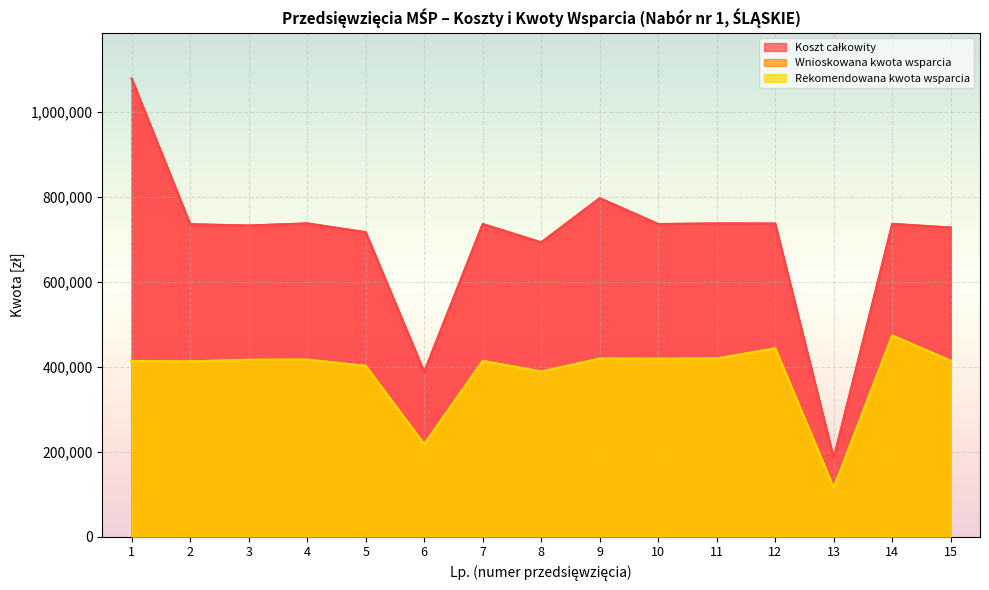

How many data points in Wnioskowana kwota wsparcia are less than 414370?

7